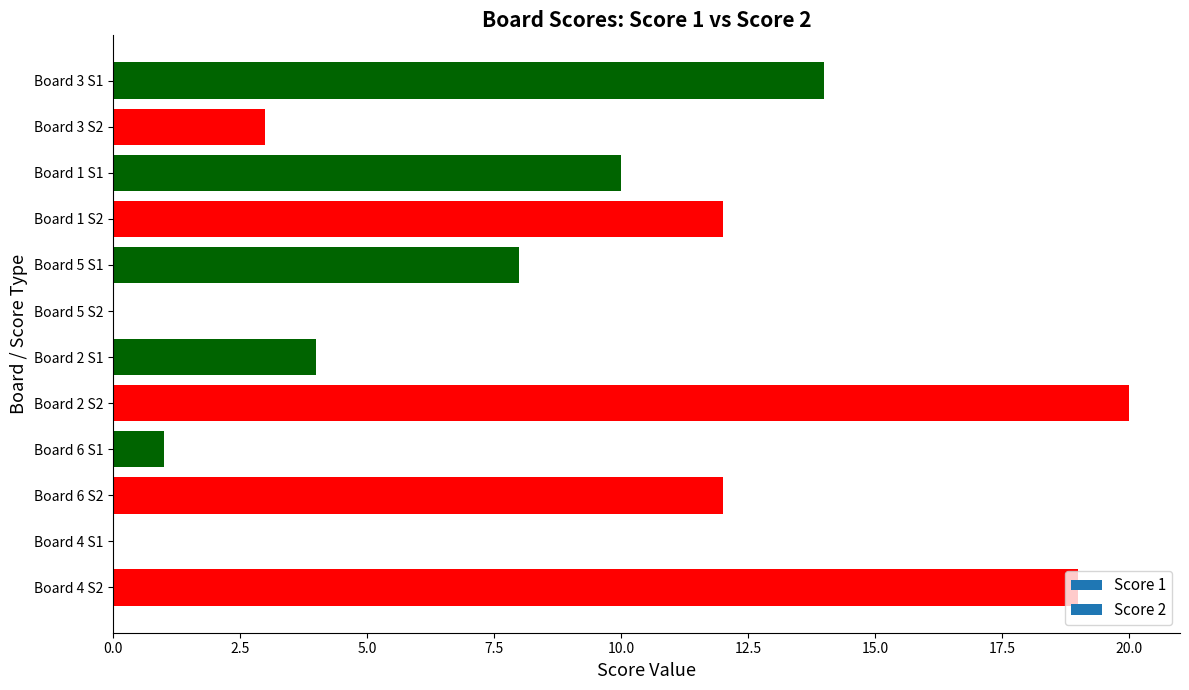

What is the sum of all values?

103